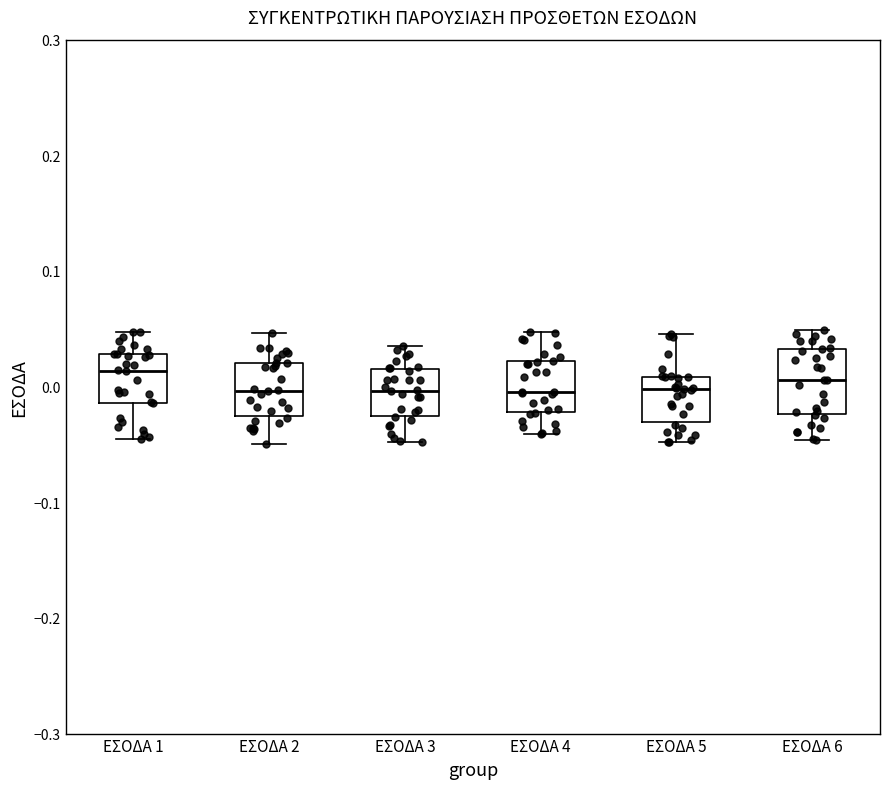

Reading left to right, read every box against the y-axis: the position of its median line, the range the box covers, and the ends of its whiskers. The values are not printed on the chart, so give them approximately, as read against the axis.

ΕΣΟΔΑ 1: median 0.01, box -0.01 to 0.03, whiskers -0.05 to 0.05
ΕΣΟΔΑ 2: median 0.00, box -0.03 to 0.02, whiskers -0.05 to 0.05
ΕΣΟΔΑ 3: median 0.00, box -0.03 to 0.02, whiskers -0.05 to 0.04
ΕΣΟΔΑ 4: median 0.00, box -0.02 to 0.02, whiskers -0.04 to 0.05
ΕΣΟΔΑ 5: median 0.00, box -0.03 to 0.01, whiskers -0.05 to 0.05
ΕΣΟΔΑ 6: median 0.01, box -0.02 to 0.03, whiskers -0.05 to 0.05